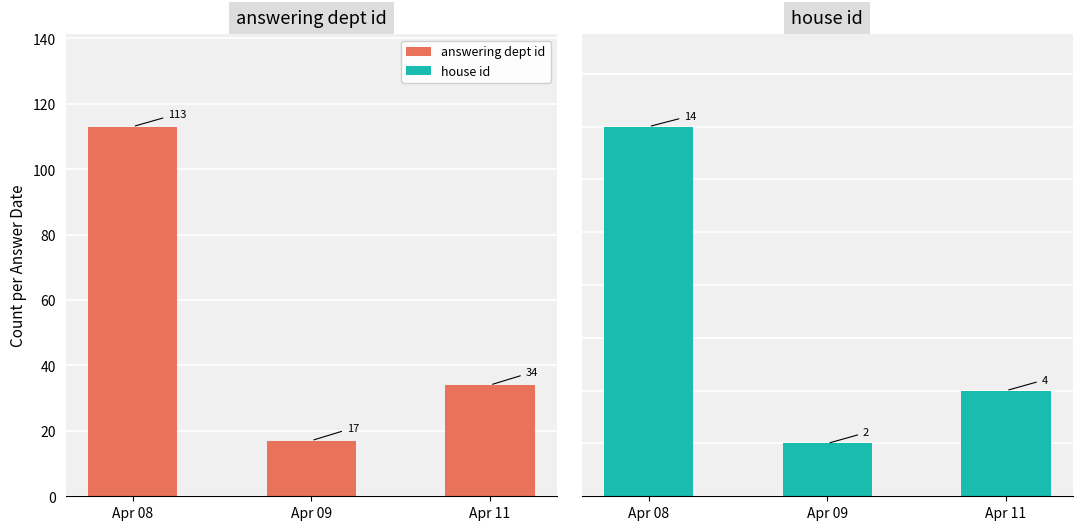

Read the answering dept id value at Apr 09, to the nearest 10.

20